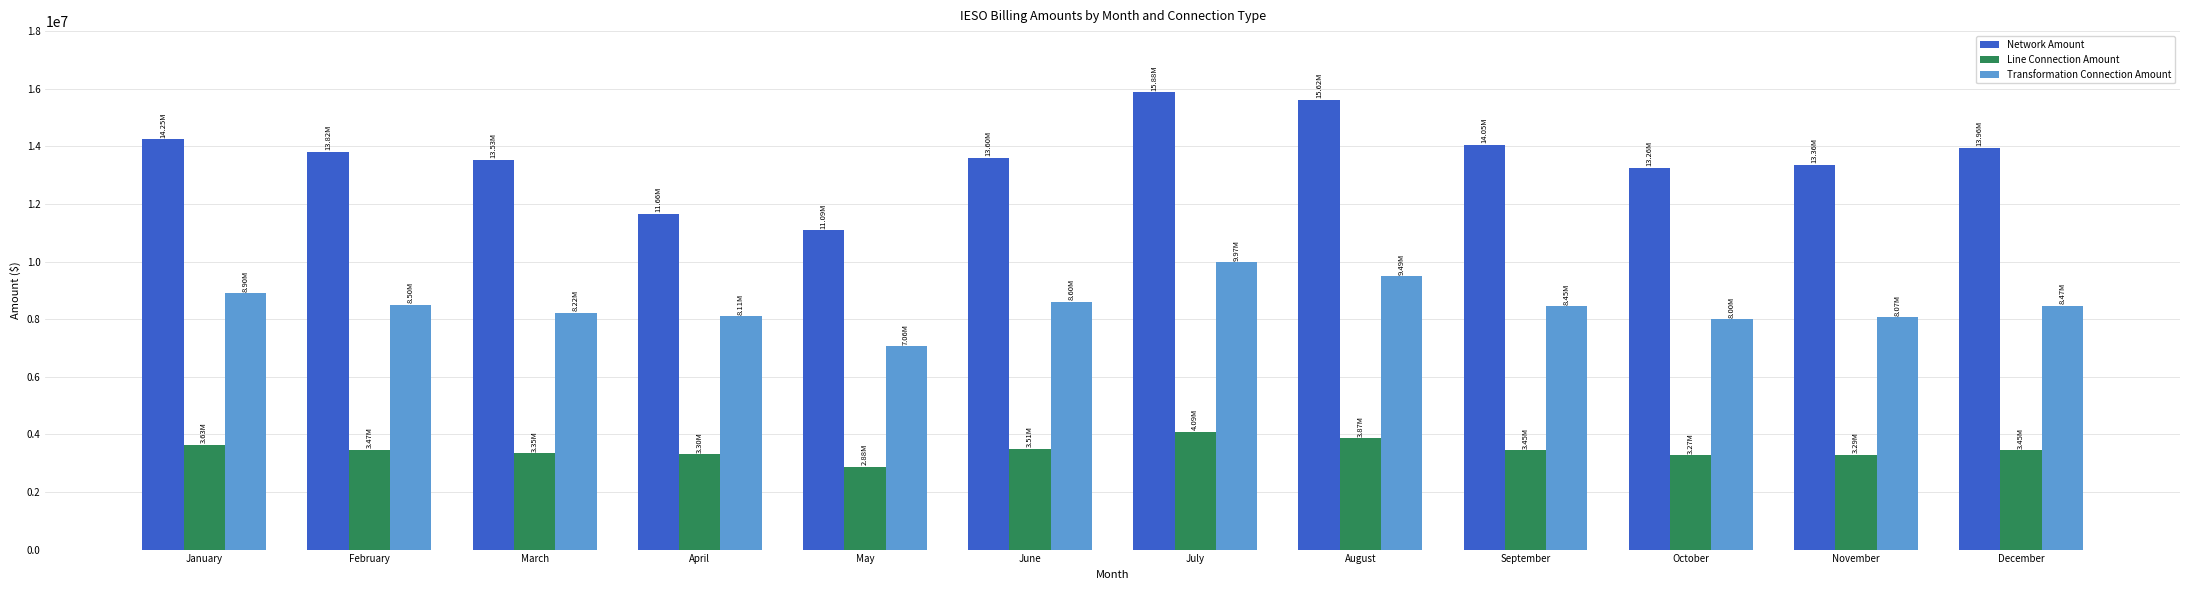

Which series changed the most between July and August?

Transformation Connection Amount